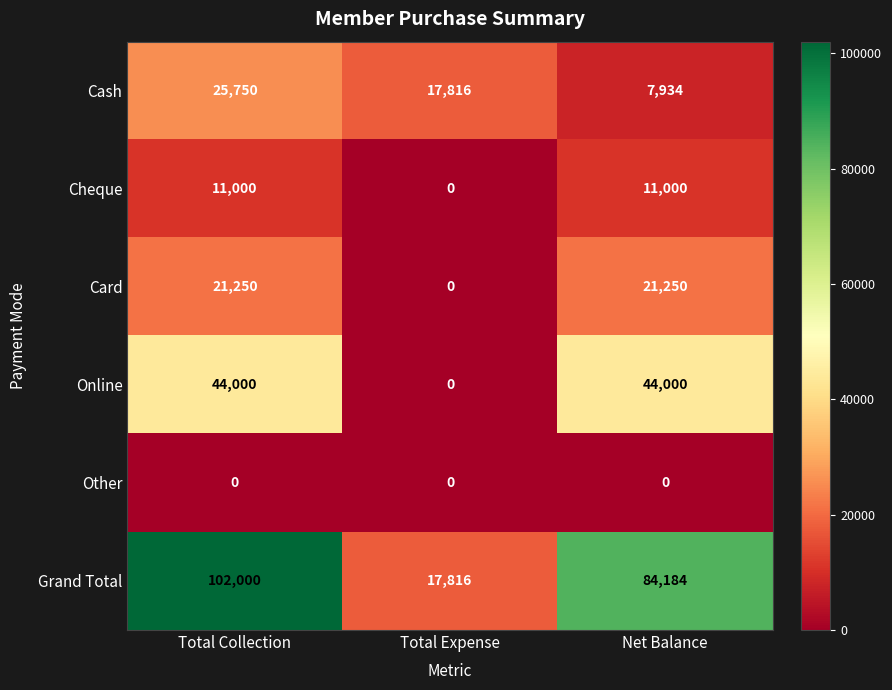

Reading left to right, list all the values displayed in this chart.

Cash: 25750	17816	7934
Cheque: 11000	0	11000
Card: 21250	0	21250
Online: 44000	0	44000
Other: 0	0	0
Grand Total: 102000	17816	84184